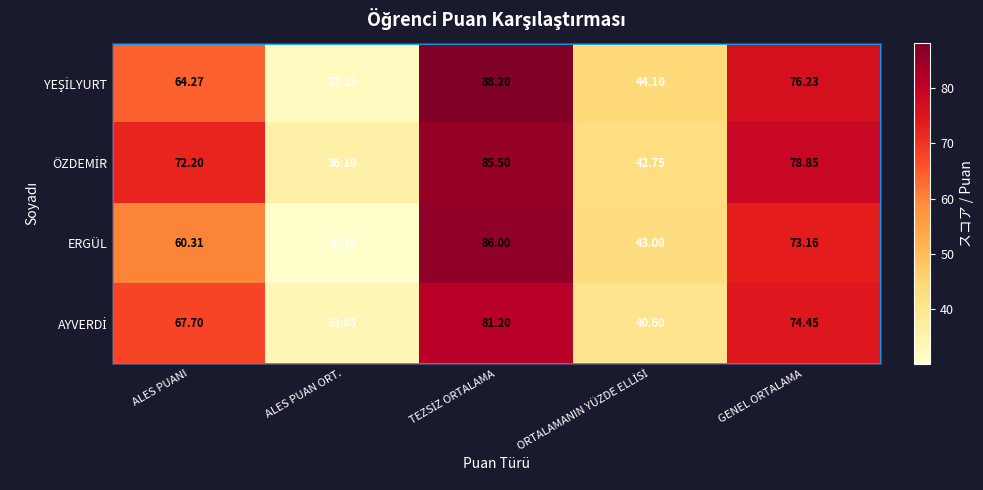

Which label corresponds to the smallest value in the chart?

ALES PUAN ORT.